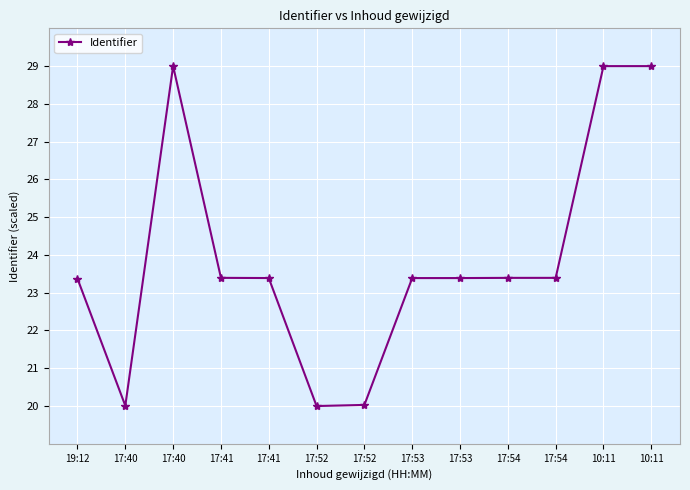

At which label does the data first exceed 23?

19:12